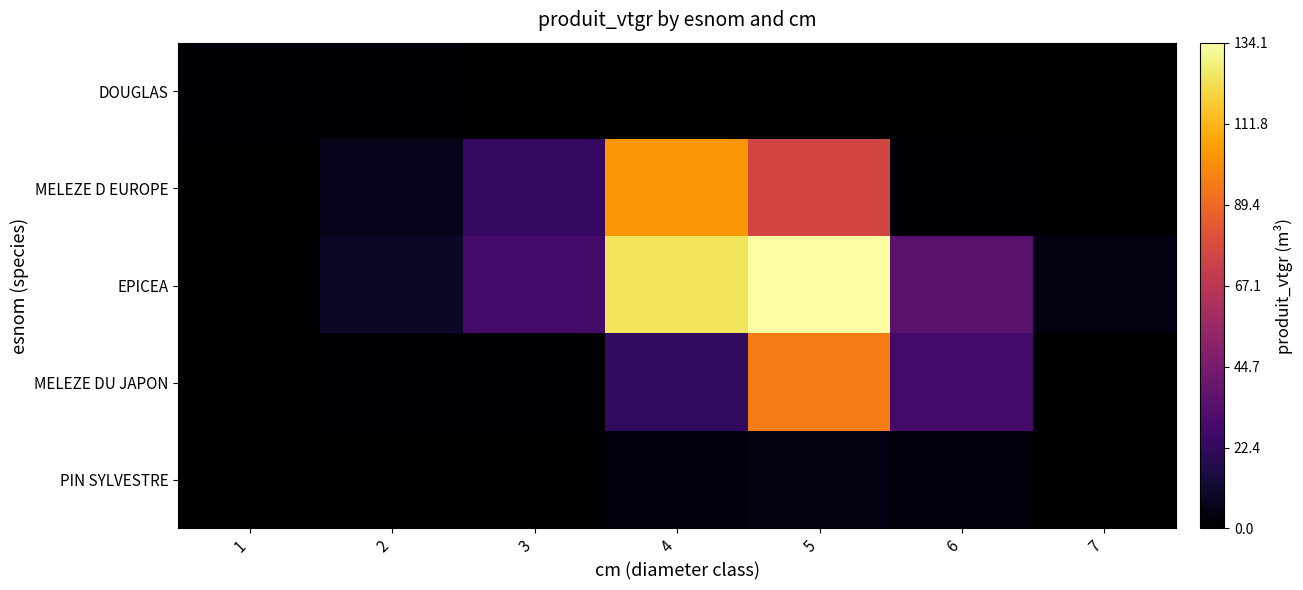

What is the total value across all series at 2?

18.2